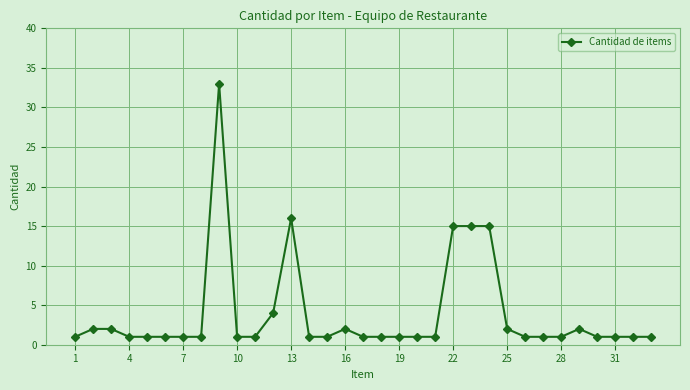

What is the value of the 21st point from the left?

1